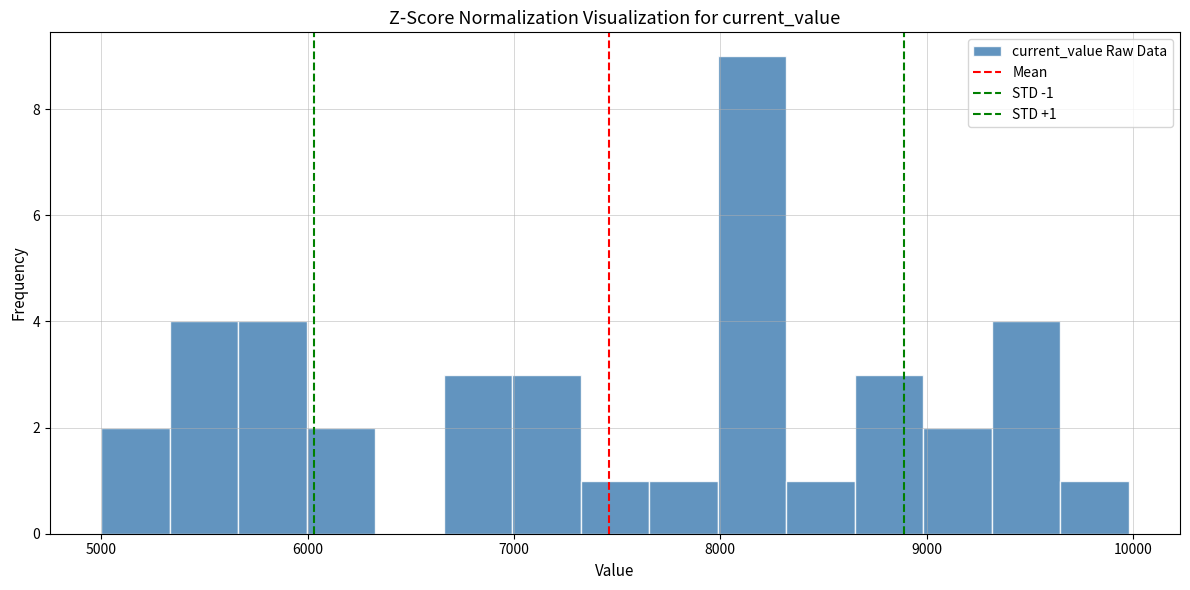

Around what value on the x-axis is the tallest bar? Give the approximate position of its centre, as read against the axis.

8200